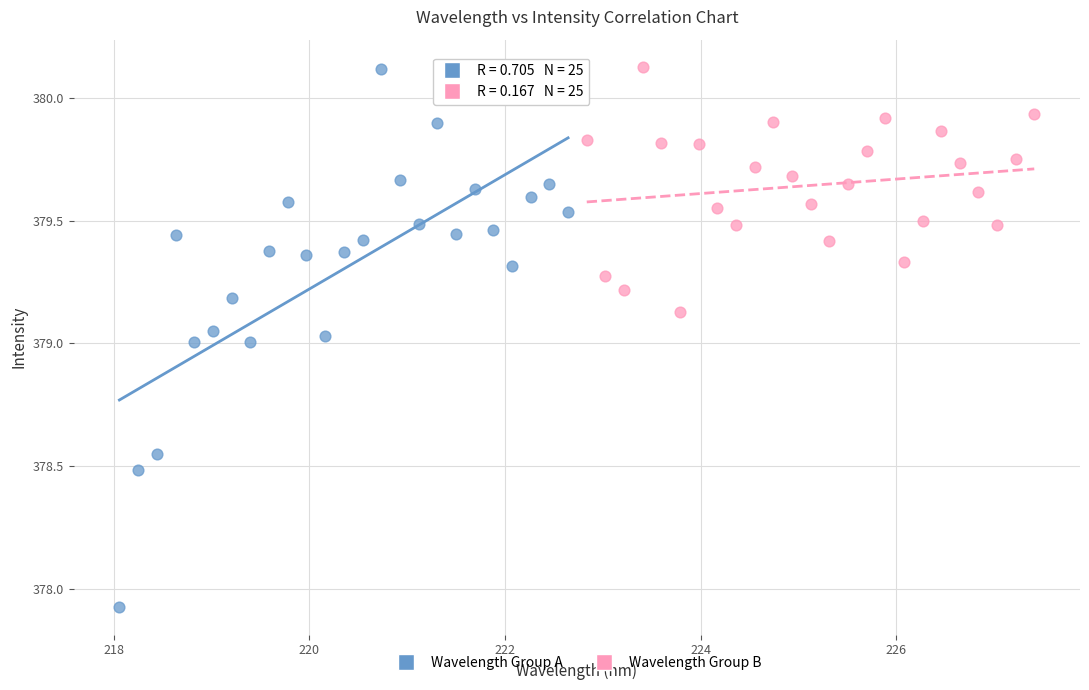

Which series contains the lowest Y value?

Wavelength Group A